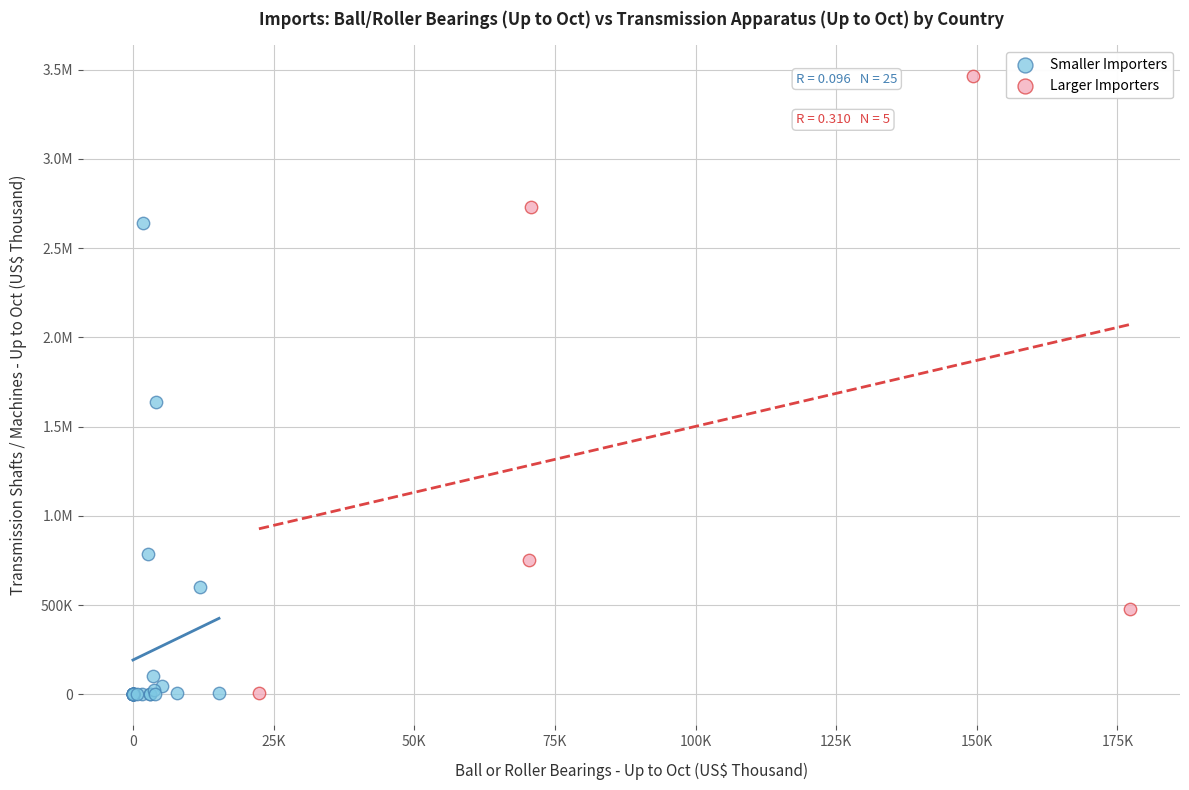

What are all the series names shown in the legend?

Smaller Importers, Larger Importers